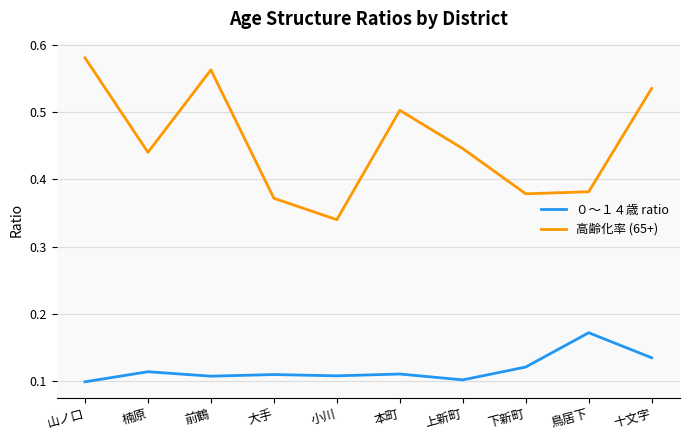

How many interior local peaks does the 高齢化率 (65+) series have?

2